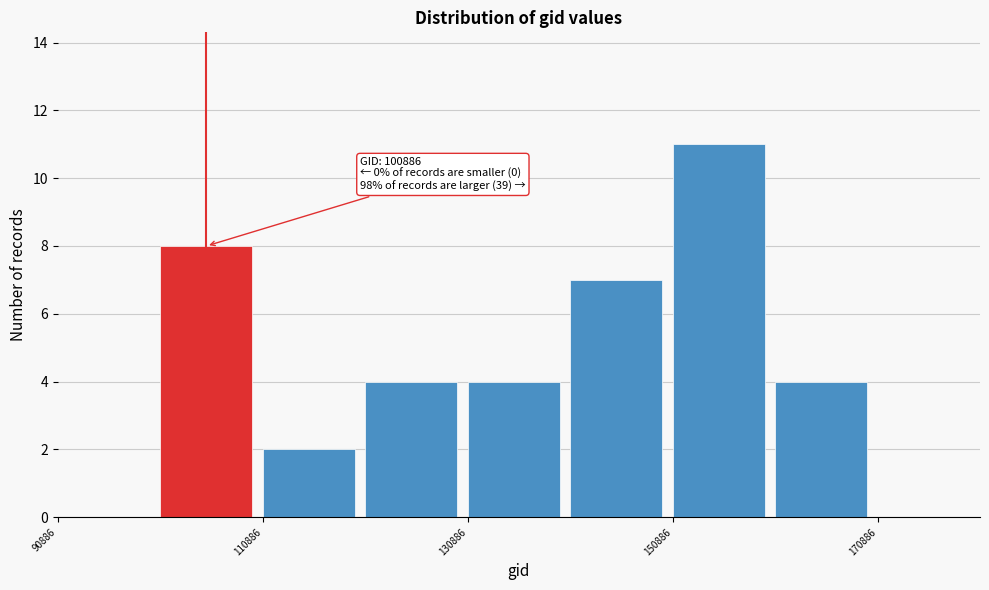

Over which range of the x-axis is the bar tallest?

150000 to 160000